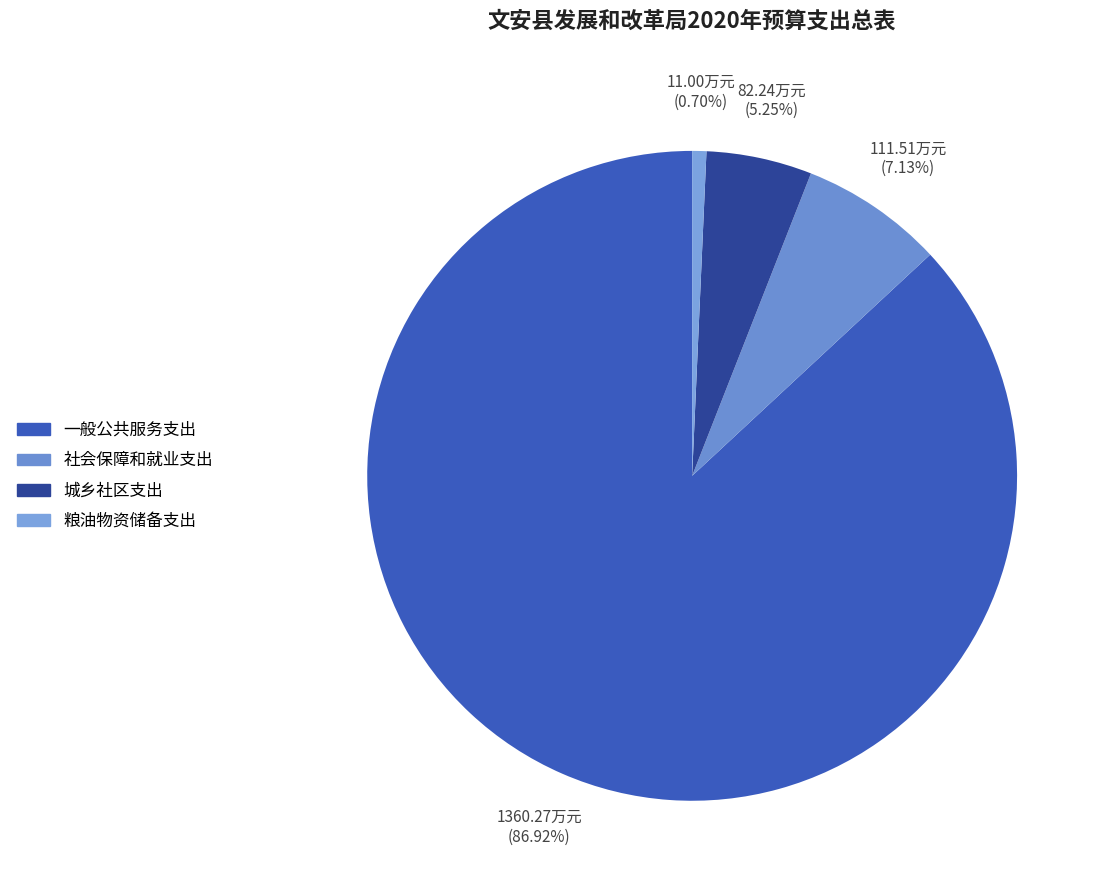

Is it true that 粮油物资储备支出 is 11% of the pie?

False